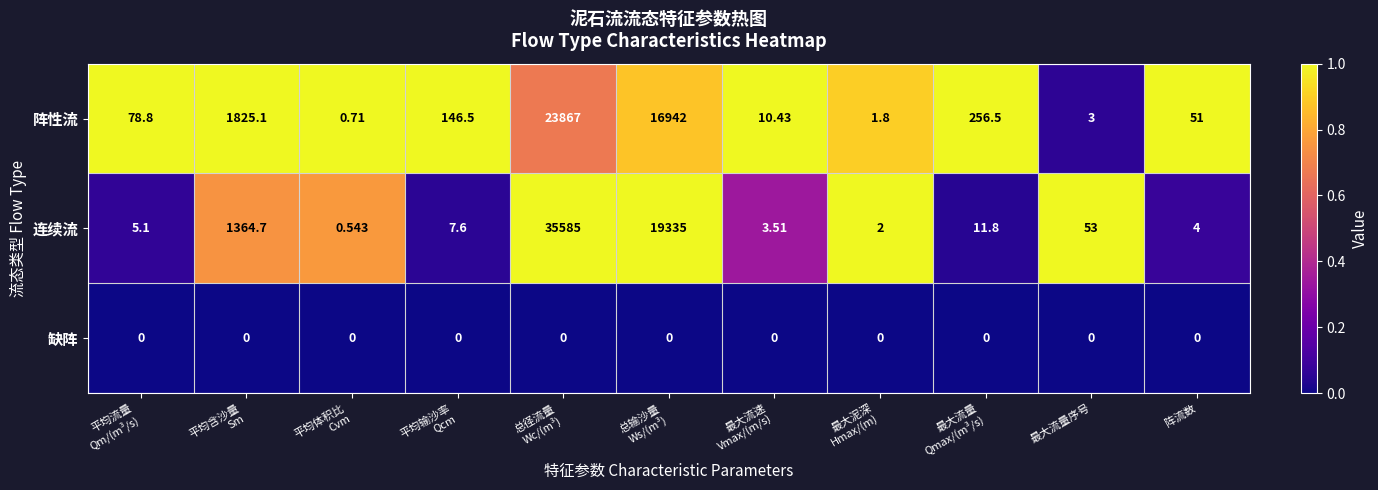

Rank the series at 最大流量序号 from highest to lowest value.

连续流, 阵性流, 缺阵